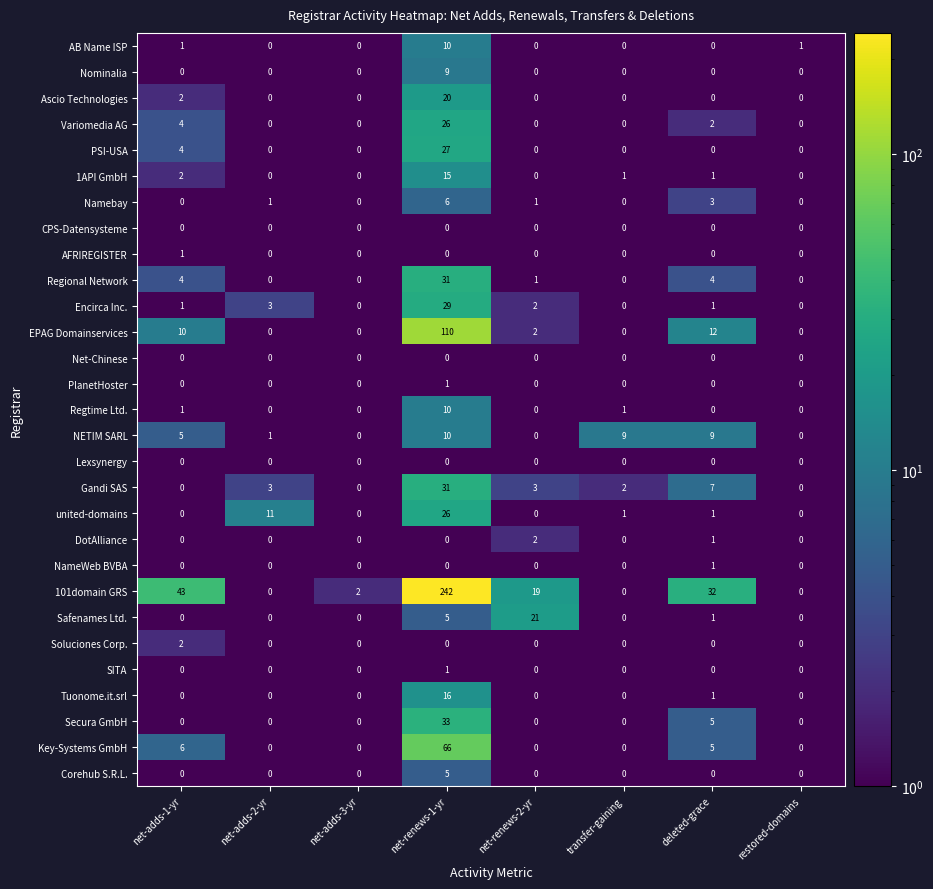

What is the maximum value for NETIM SARL?

10